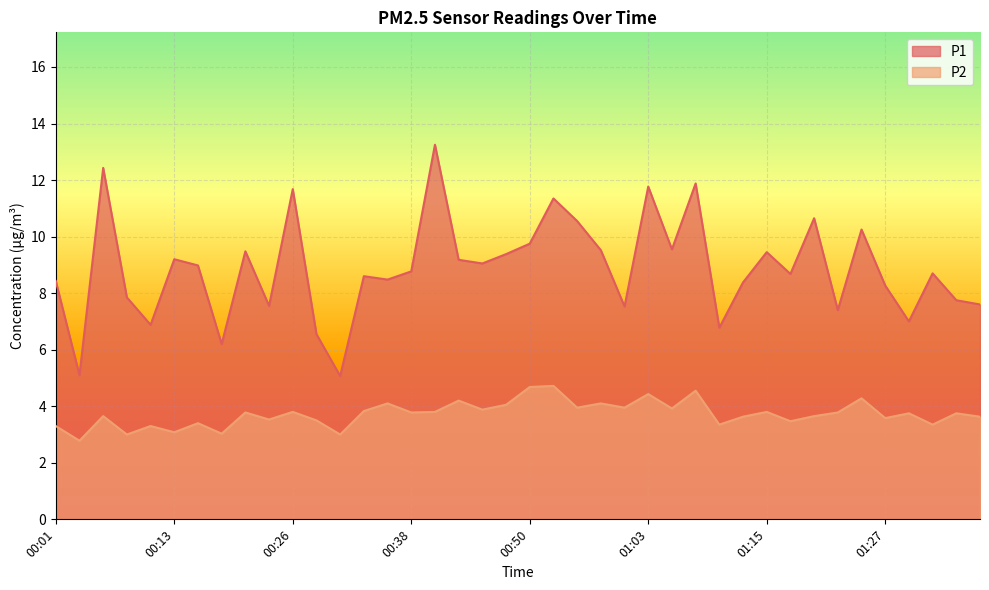

Between 00:04 and 00:21, which series saw the biggest shift?

P1